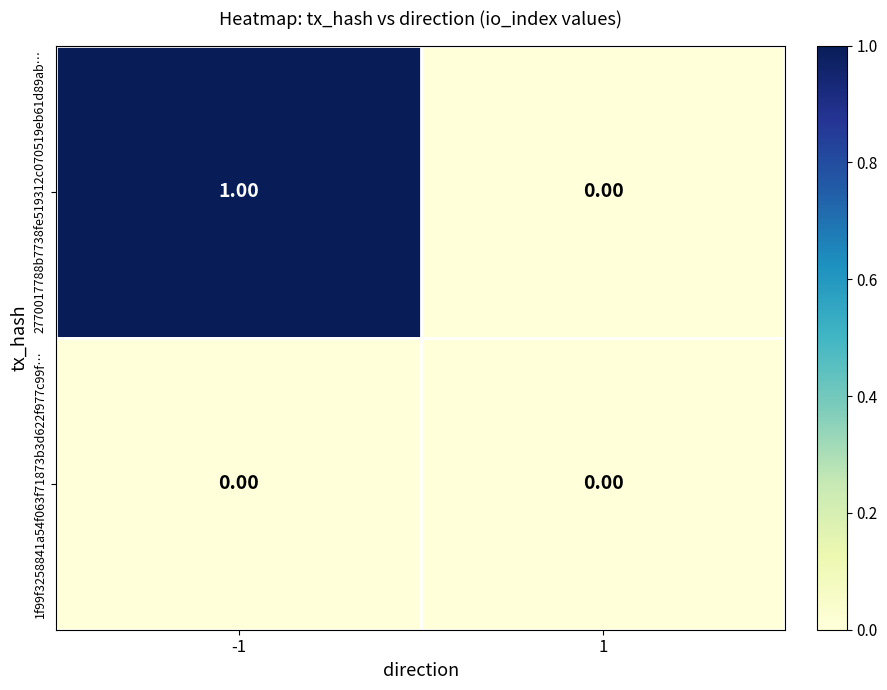

Between -1 and 1, which series saw the biggest shift?

2770017788b7738fe519312c070519eb61d89ab…